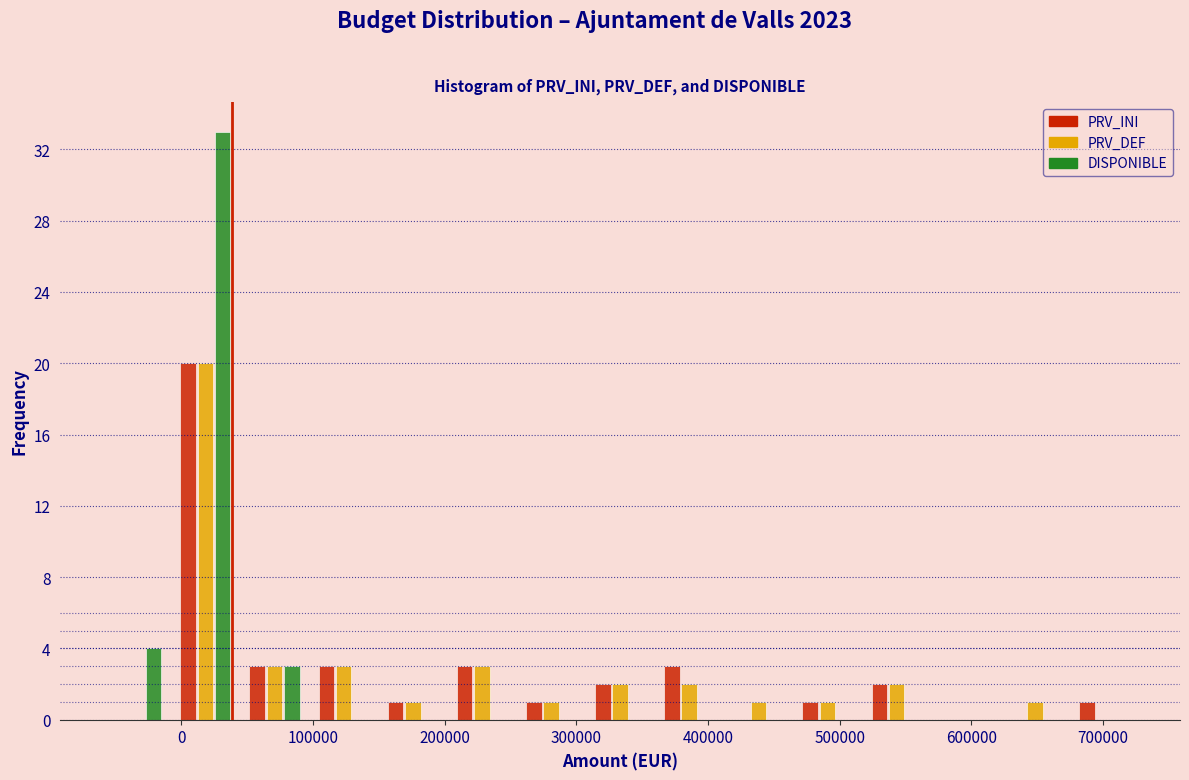

What is the height of the PRV_DEF bar covering 520000 to 570000 on the x-axis? Neither the bar edges nor the heights are printed on the chart, so give them approximately, as read against the axes.

2